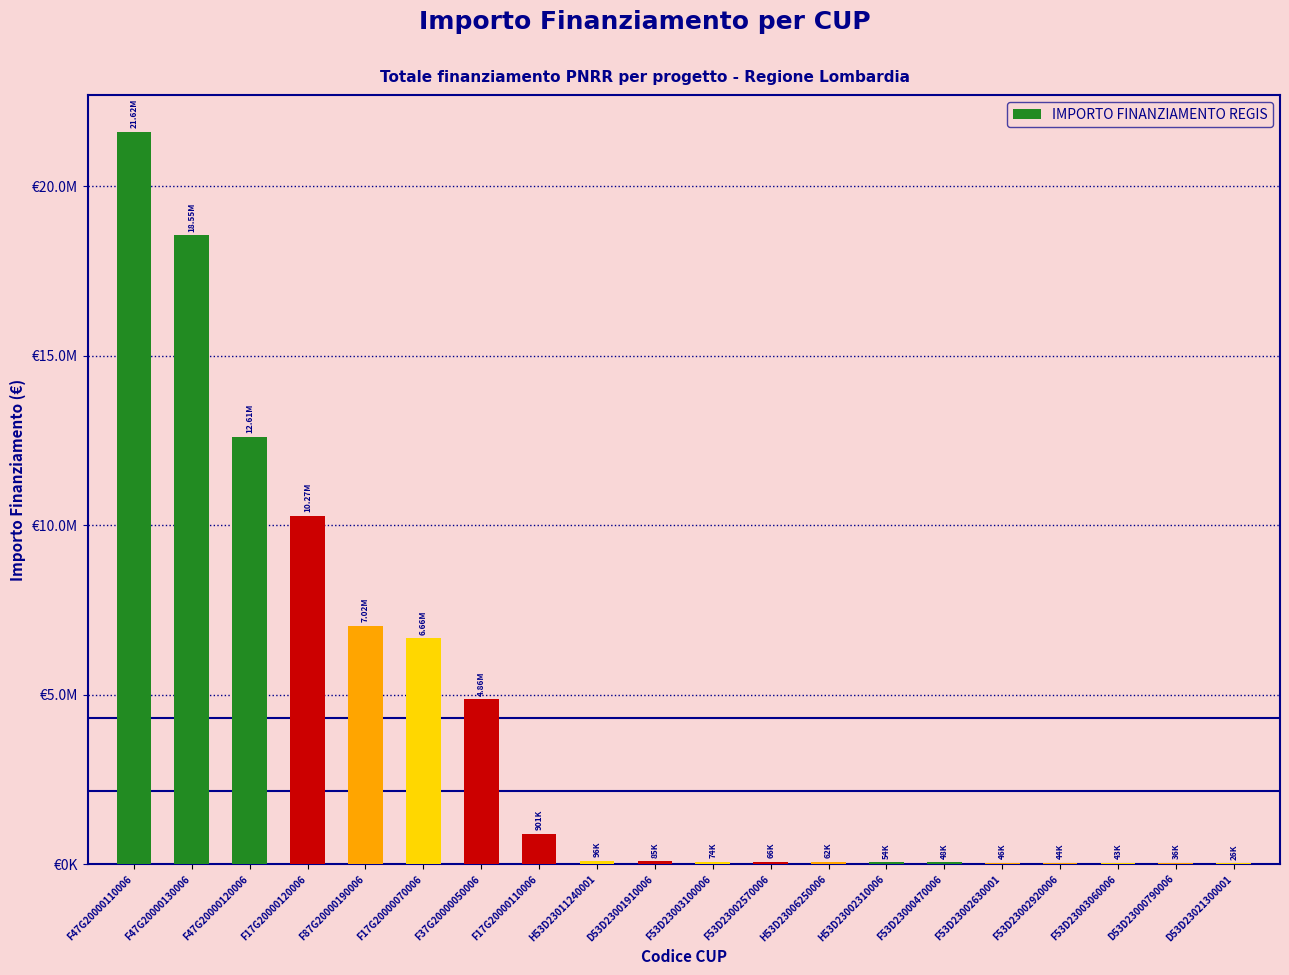

What is the change in value from F17G20000120006 to D53D23000790006?

-10231064.2